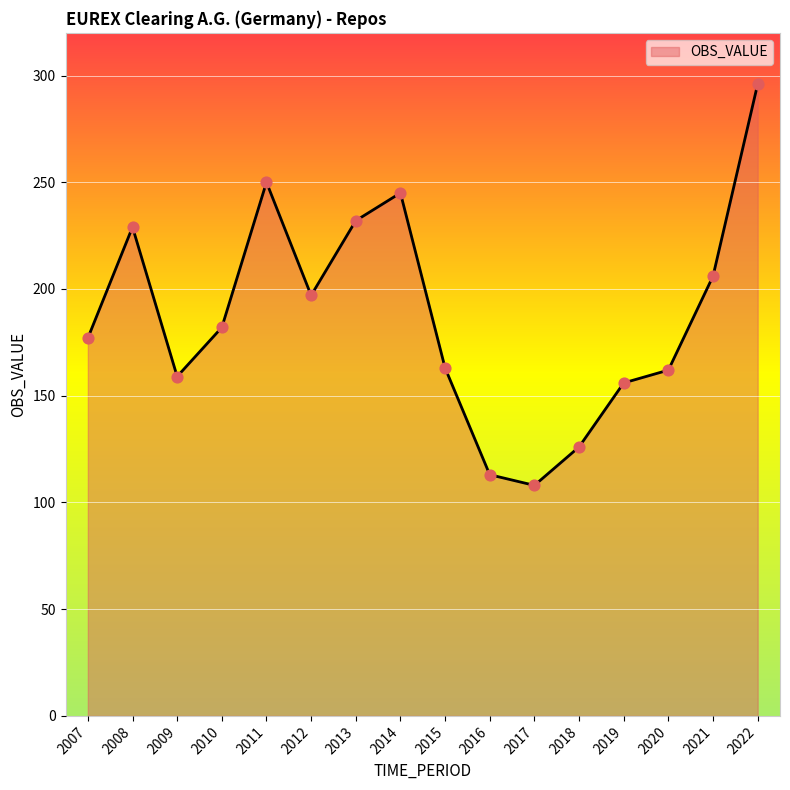

Which has a higher value, 2016 or 2008?

2008